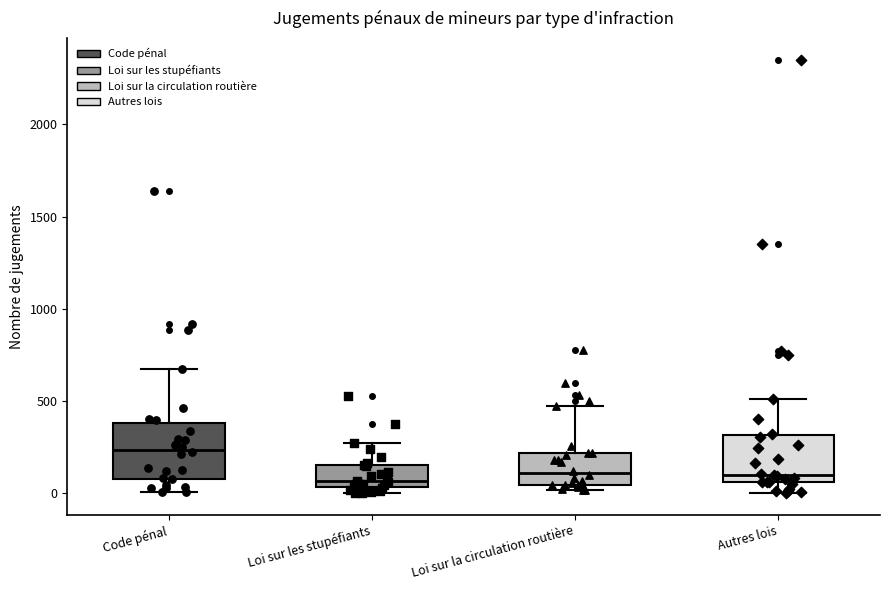

Reading left to right, read every box against the y-axis: the position of its median line, the range the box covers, and the ends of its whiskers. The values are not printed on the chart, so give them approximately, as read against the axis.

Code pénal: median 250, box 100 to 400, whiskers 0 to 650
Loi sur les stupéfiants: median 50 (just above the box's lower edge), box 50 to 150, whiskers 0 to 250
Loi sur la circulation routière: median 100, box 50 to 200, whiskers 0 to 450
Autres lois: median 100, box 50 to 300, whiskers 0 to 500